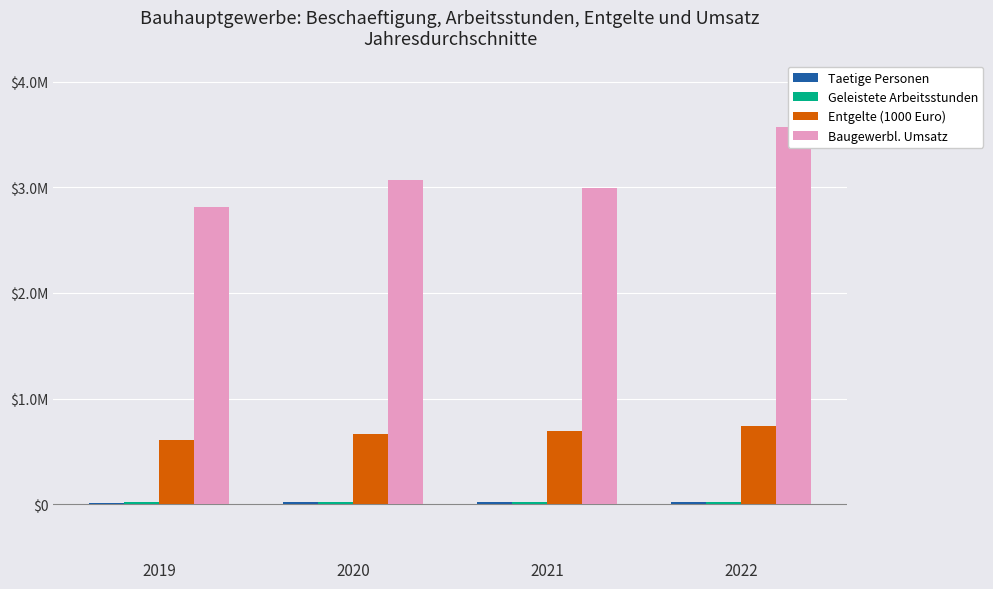

What is the difference between the maximum and minimum values in the Geleistete Arbeitsstunden series?

1944.4